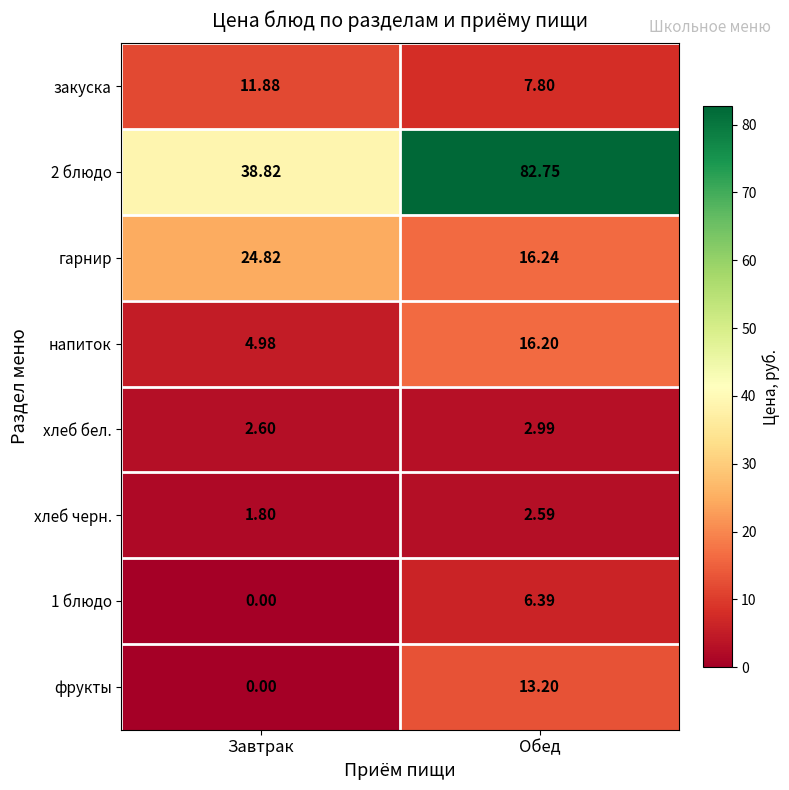

List the labels in order of гарнир value, smallest first.

Обед, Завтрак